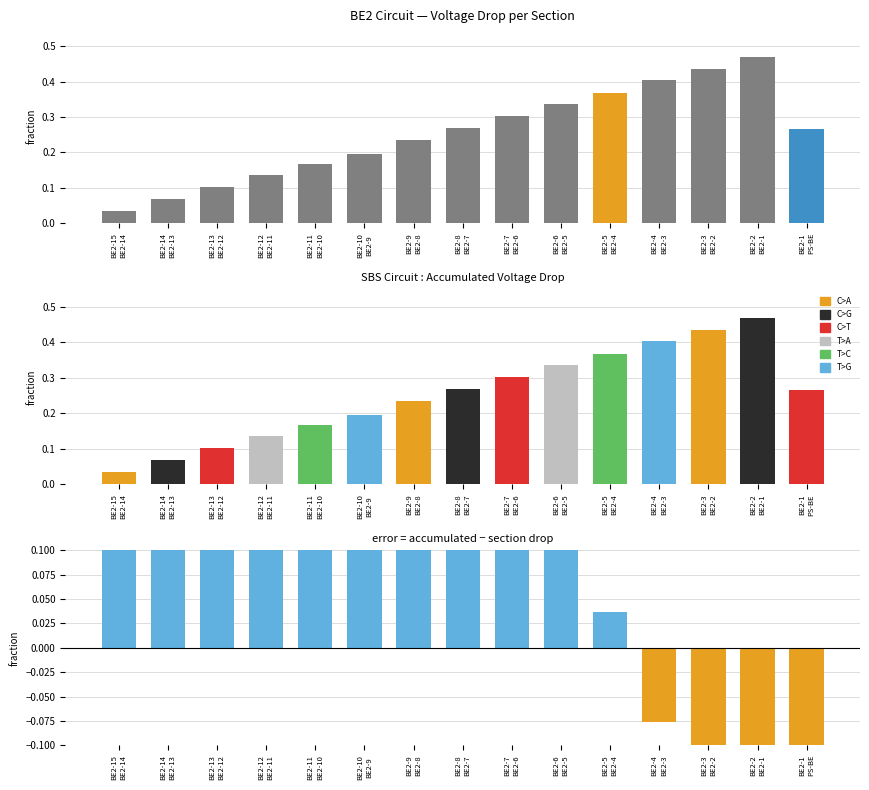

True or false: error has a value of -0.1 at BE2-4
BE2-3.

True